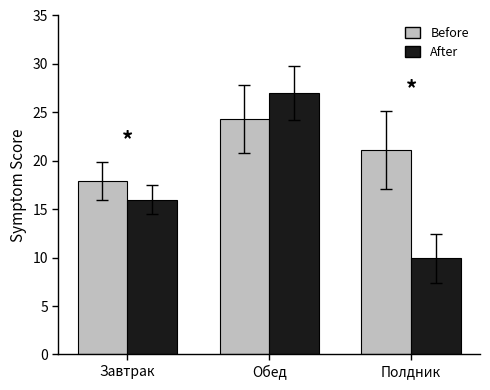

Which series has the widest spread of values?

After